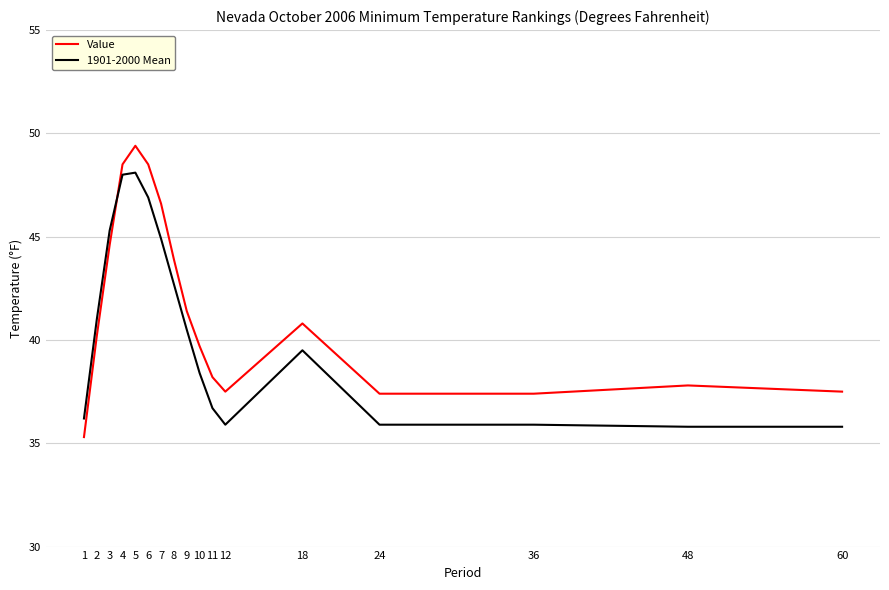

What is the difference between the 1901-2000 Mean values at 5 and 2?

7.1